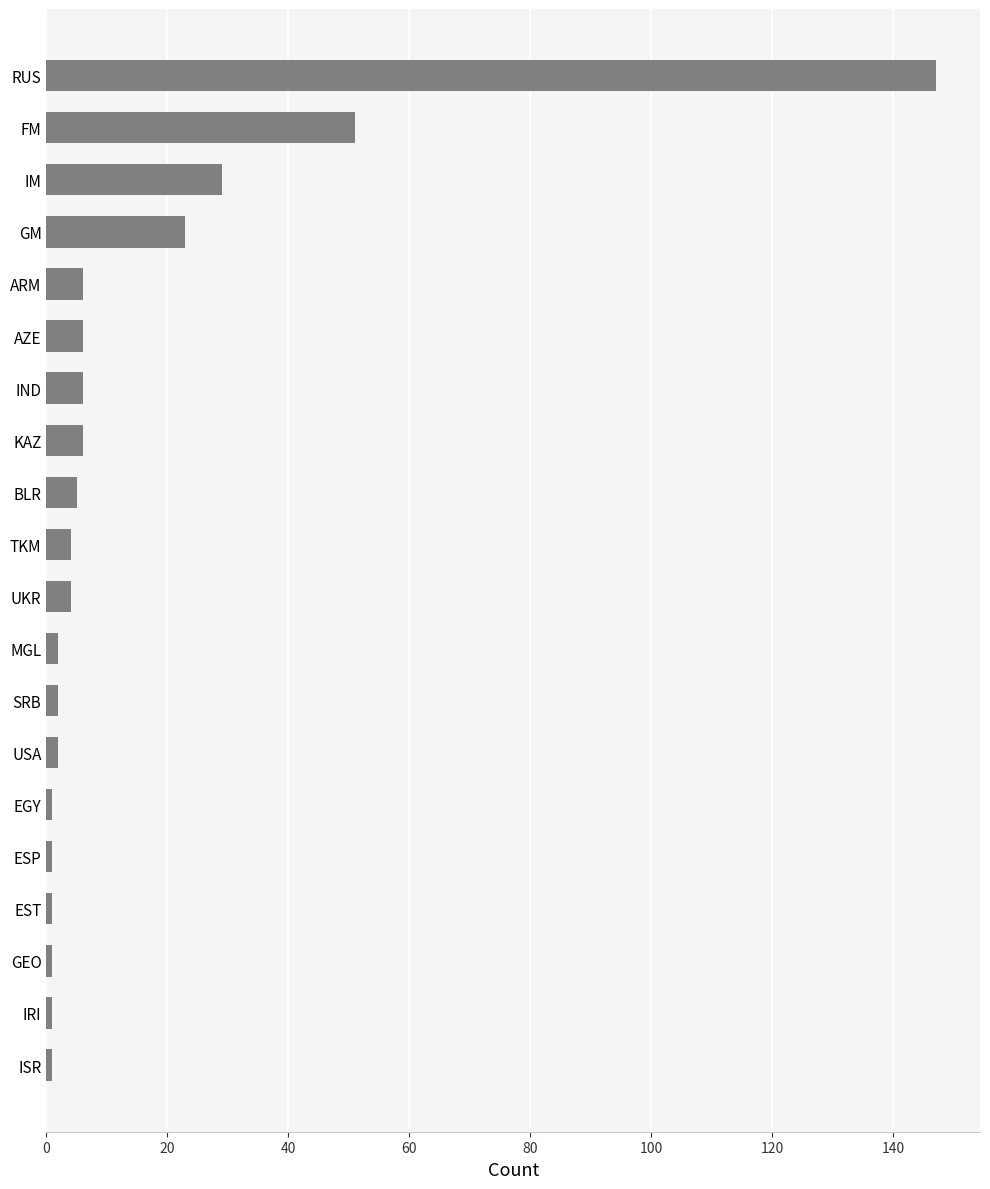

What is the difference between the maximum and minimum values?

146